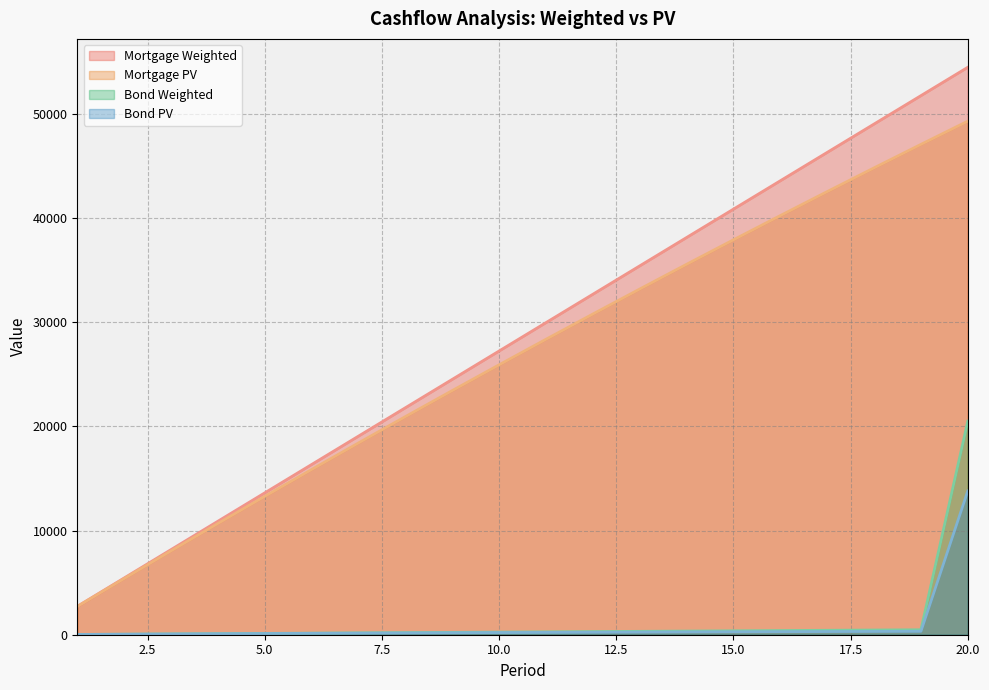

Reading left to right, list all the values displayed in this chart.

Mortgage Weighted: 2722.7	5445.4	8168.1	10890.8	13613.5	16336.2	19059.0	21781.7	24504.4	27227.1	29949.8	32672.5	35395.2	38117.9	40840.6	43563.3	46286.0	49008.7	51731.5	54454.2
Mortgage PV: 2709.2	5391.4	8046.8	10675.7	13278.2	15854.6	18405.0	20929.7	23428.7	25902.4	28350.9	30774.4	33173.1	35547.1	37896.7	40222.0	42523.3	44800.7	47054.3	49284.4
Bond Weighted: 25.0	50.0	75.0	100.0	125.0	150.0	175.0	200.0	225.0	250.0	275.0	300.0	325.0	350.0	375.0	400.0	425.0	450.0	475.0	20500.0
Bond PV: 24.5	48.1	70.7	92.4	113.2	133.2	152.3	170.7	188.3	205.1	221.2	236.5	251.2	265.3	278.6	291.4	303.5	315.1	326.1	13795.9